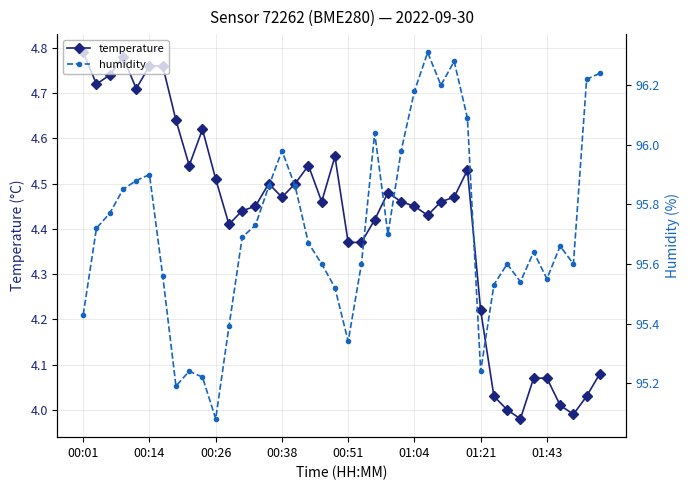

True or false: temperature has a value of 1.7 at 01:04.

False